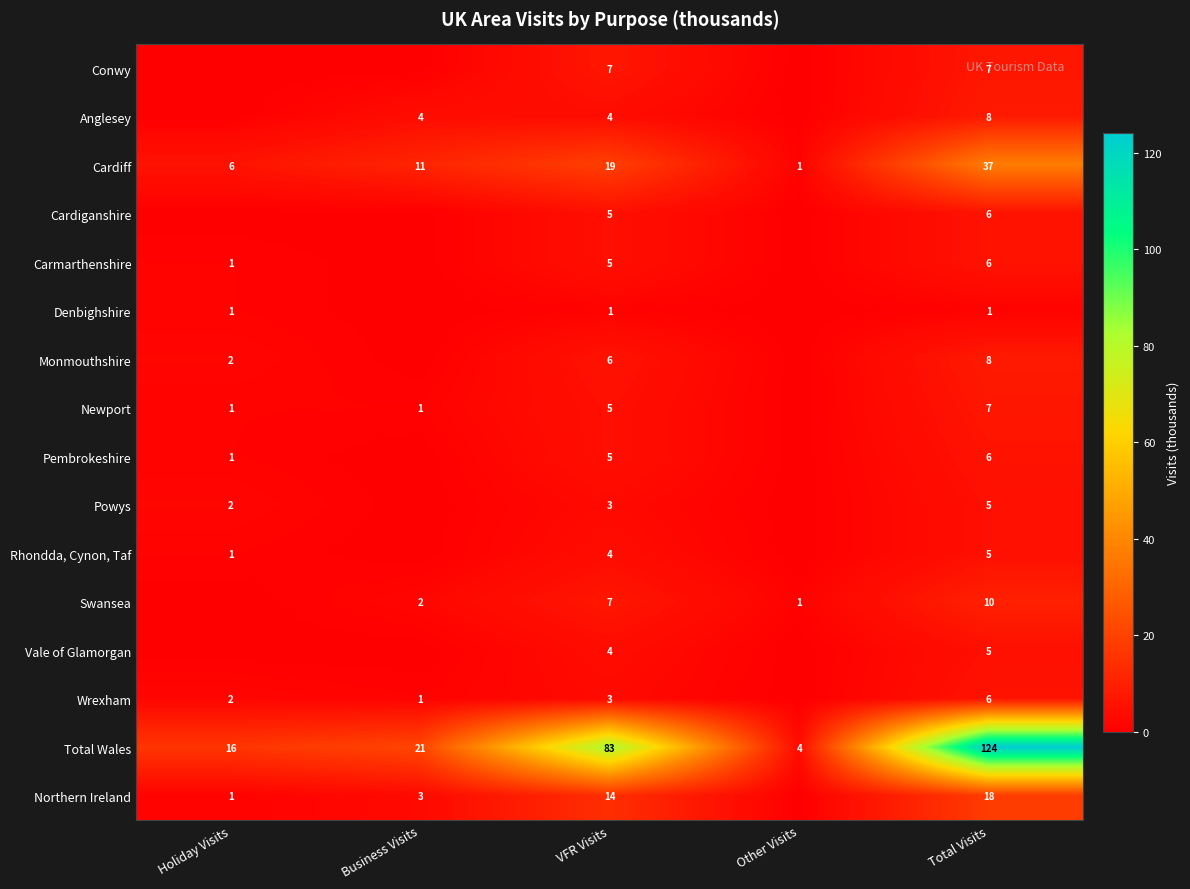

What is the spread (max minus min) of values at VFR Visits?

82